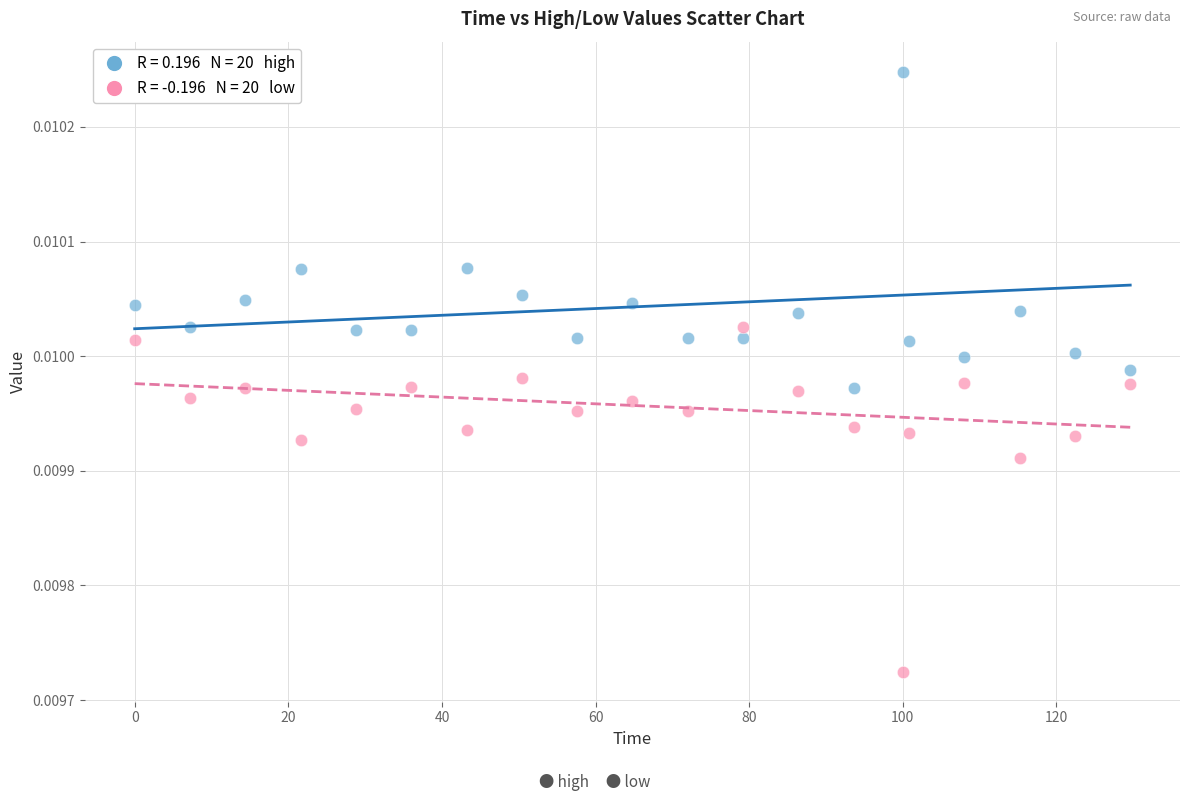

Across all data points, what is the range of X values (max minus min)?

129.6